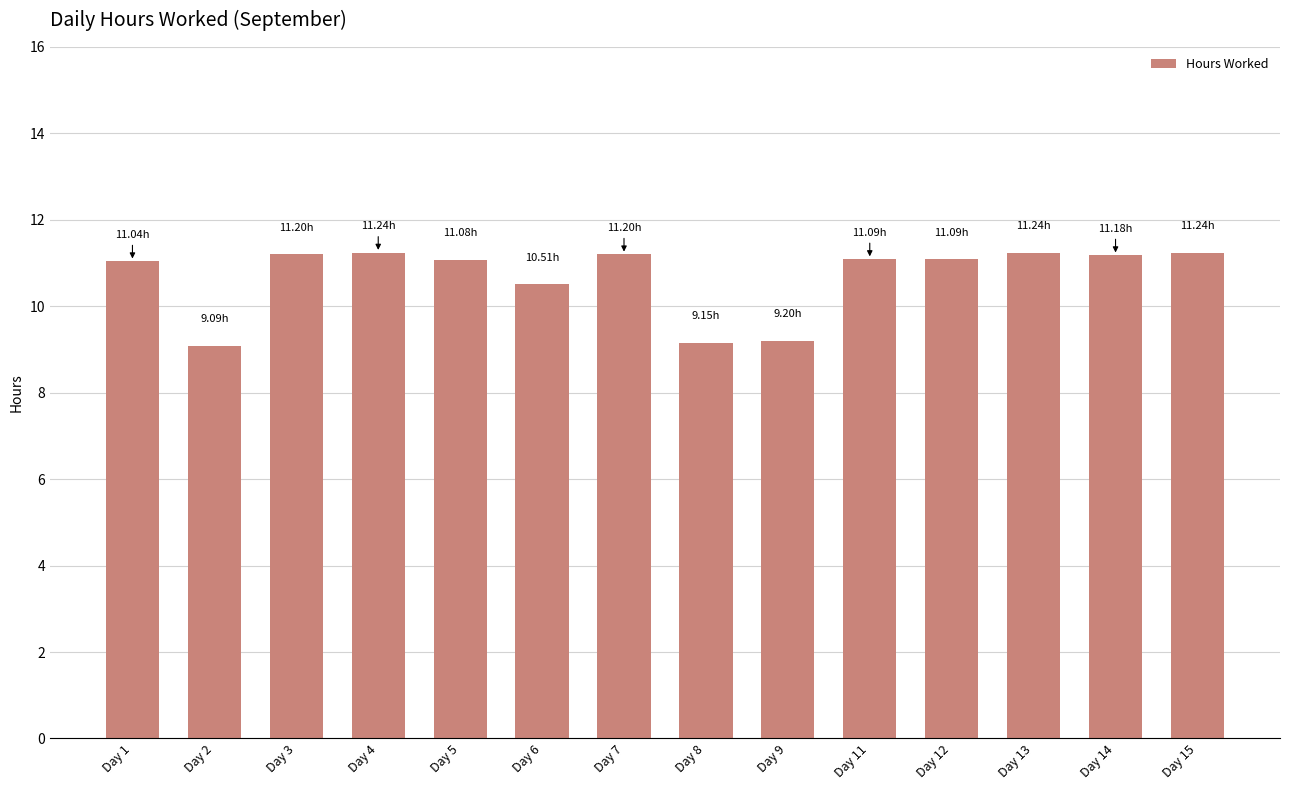

How many distinct data groups are displayed?

1